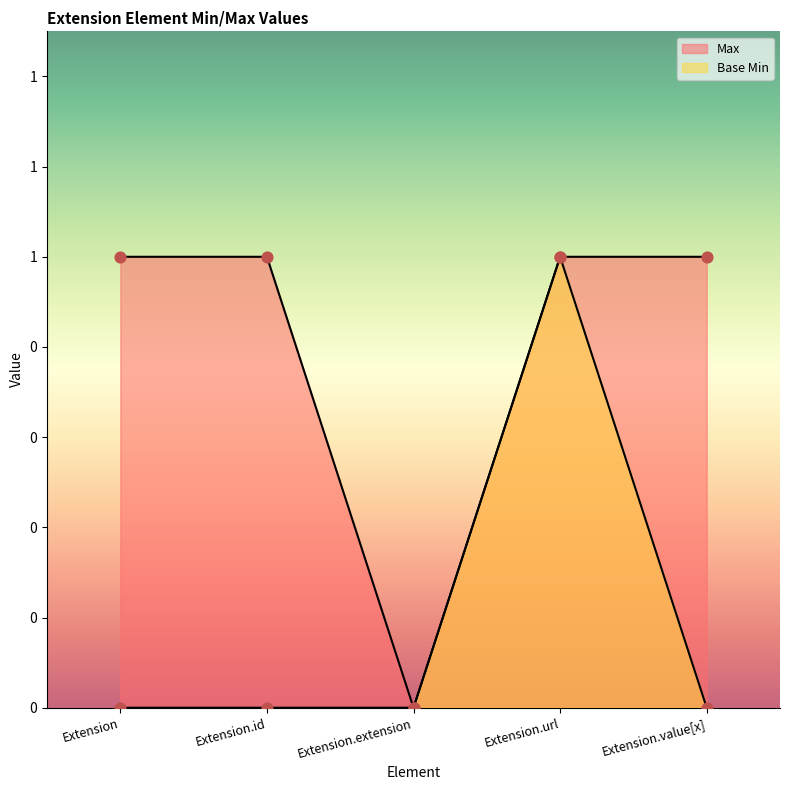

Which series has the widest spread of Y values?

Max